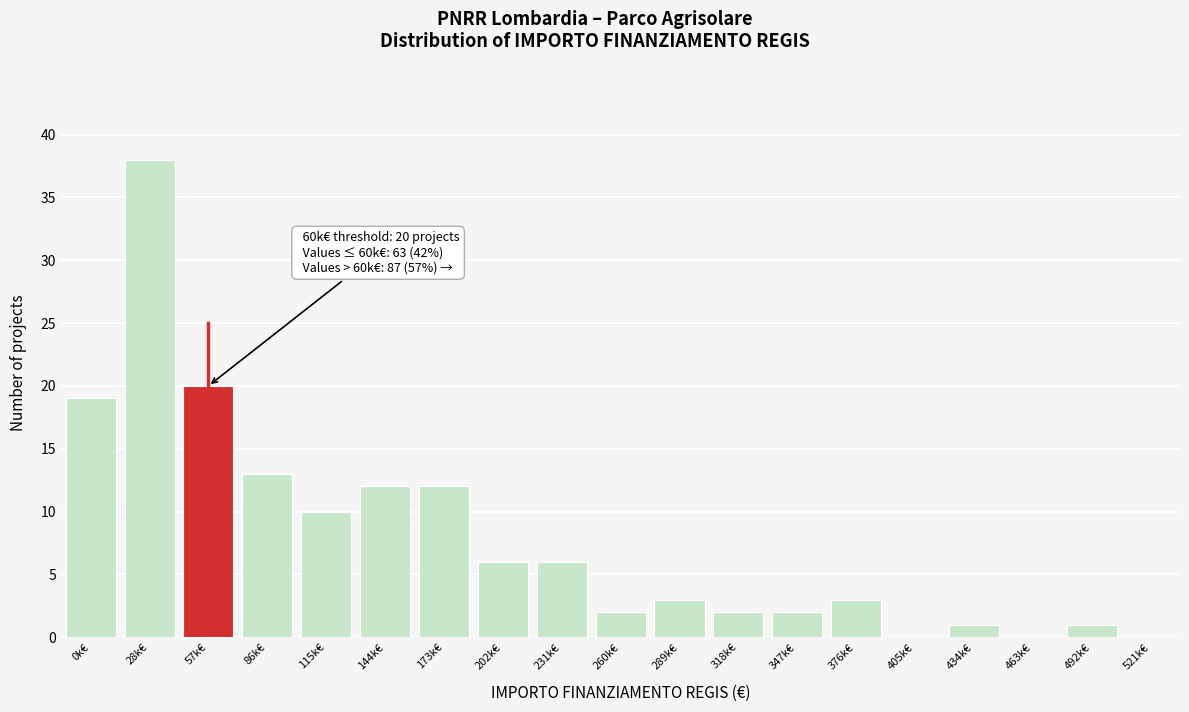

Reading left to right, extract all data points from this chart.

0k€=19	28k€=38	57k€=20	86k€=13	115k€=10	144k€=12	173k€=12	202k€=6	231k€=6	260k€=2	289k€=3	318k€=2	347k€=2	376k€=3	405k€=0	434k€=1	463k€=0	492k€=1	521k€=0